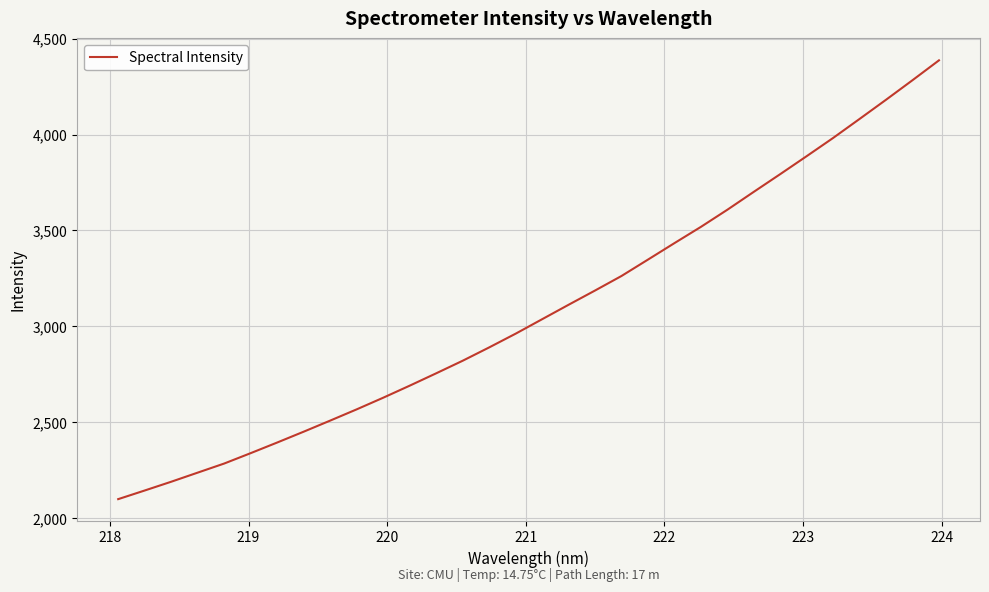

What is the difference between the maximum and minimum values?

2287.8